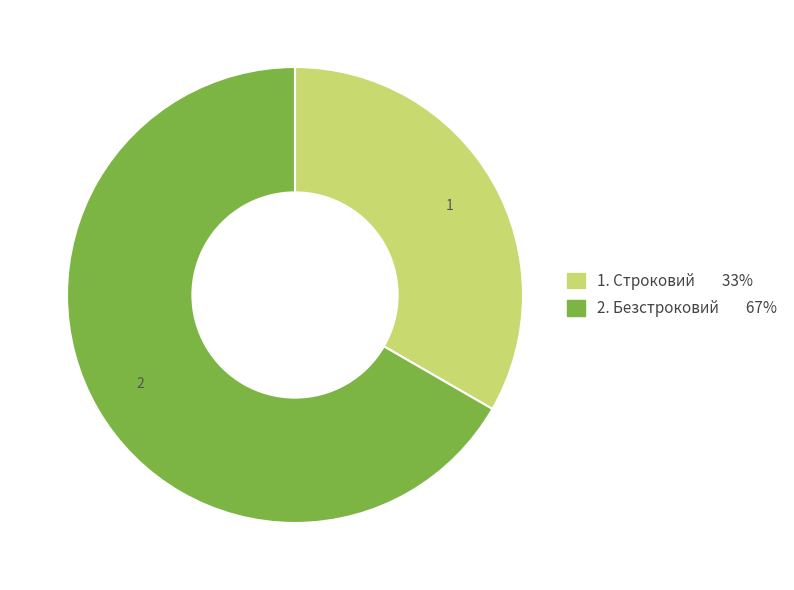

Count the number of slices in the pie.

2